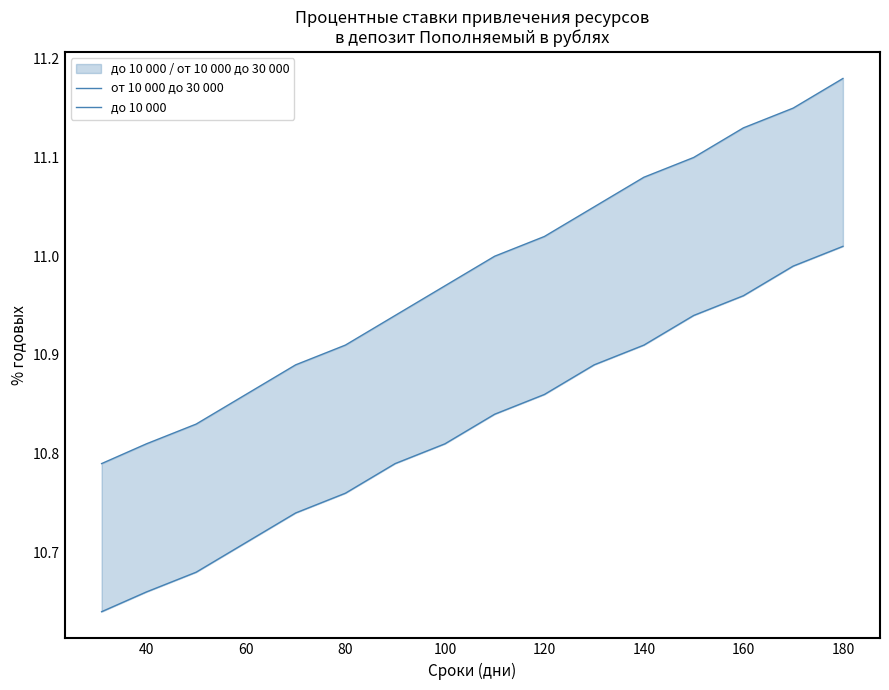

True or false: до 10 000 has a value of 16.5 at 100.

False